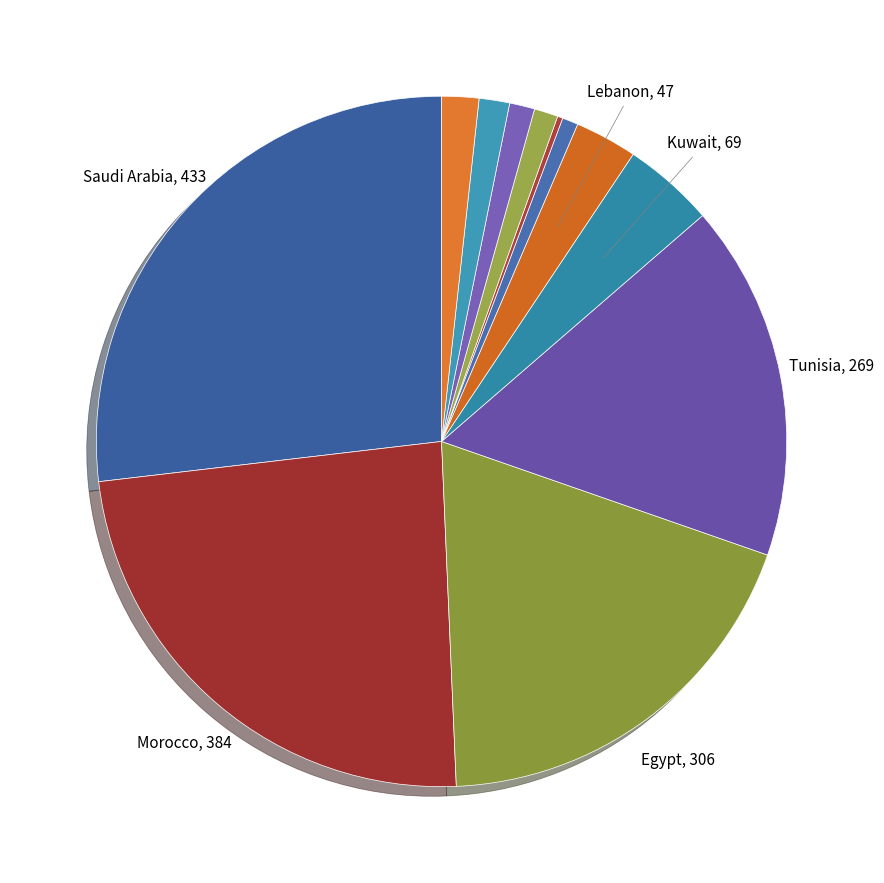

Which category has the smallest portion of the pie?

Bahrain